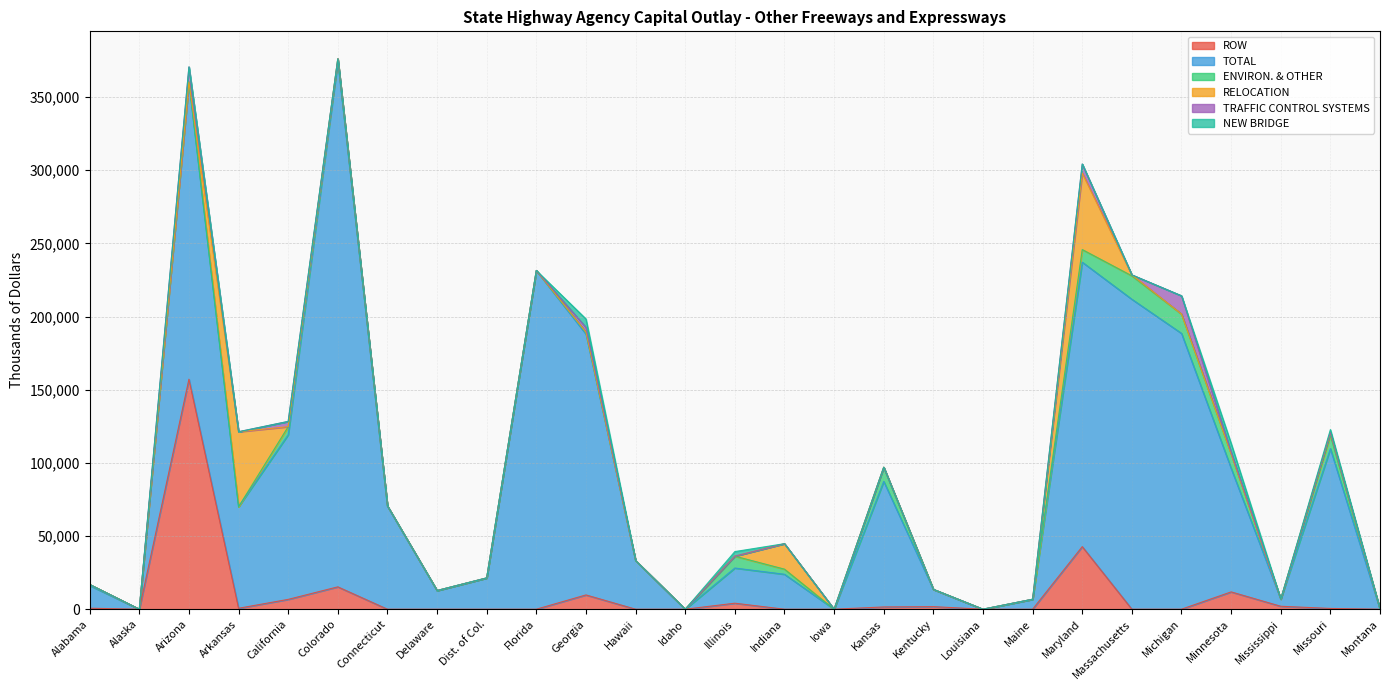

What is the difference between the maximum and second lowest values in the RELOCATION series?

52289